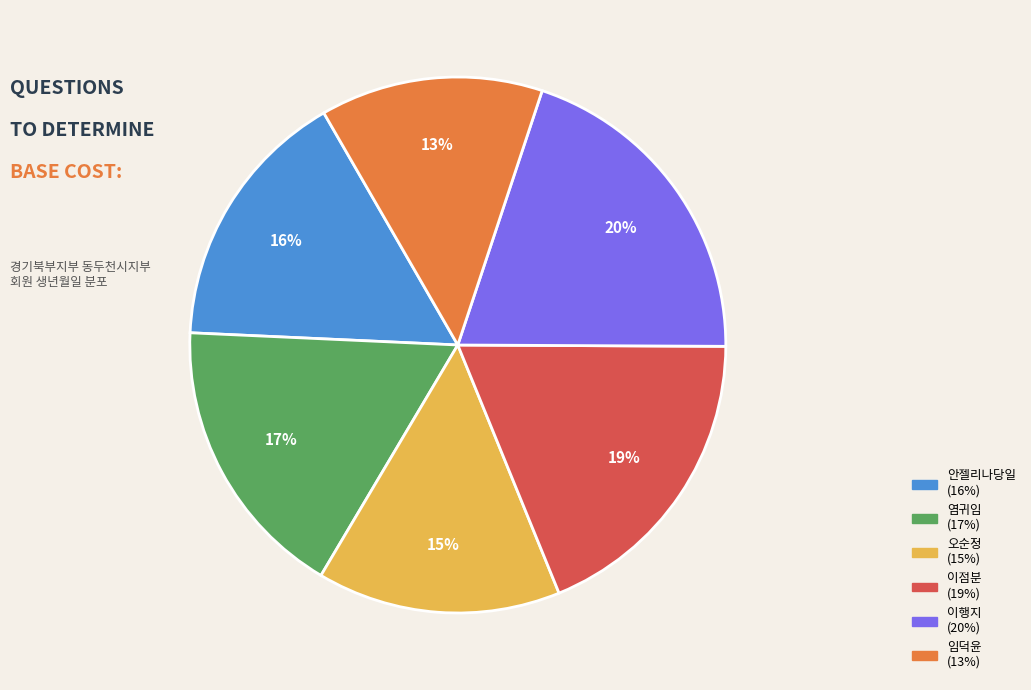

How many slices are in this pie chart?

6